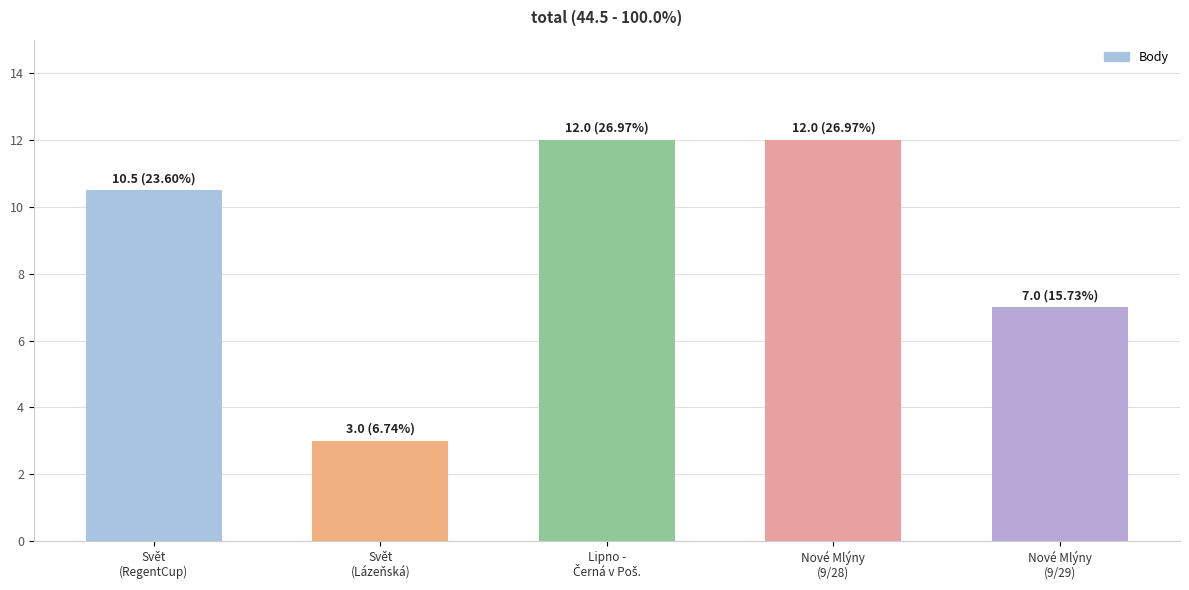

What is the smallest value displayed?

3.0